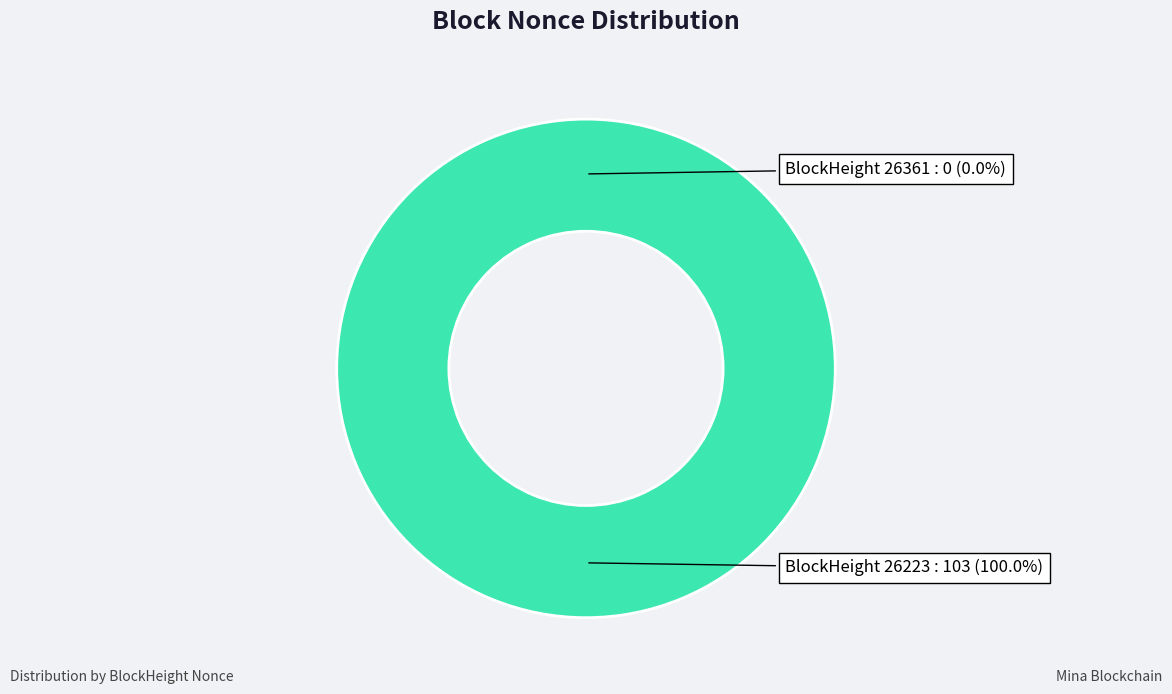

Which category has the biggest portion of the pie?

26223